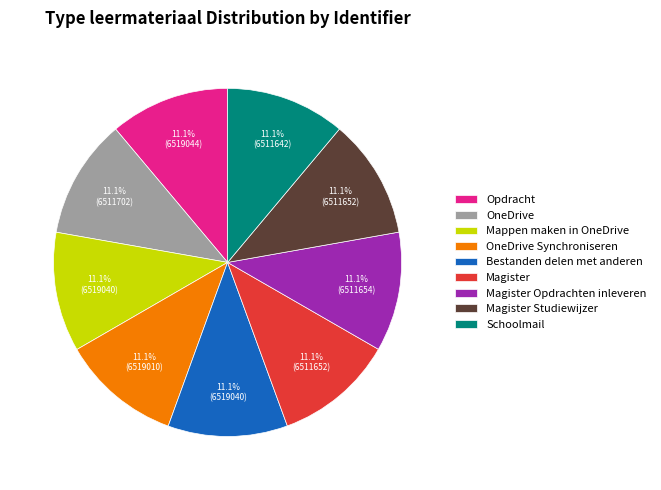

Is it true that Bestanden delen met anderen is 19% of the pie?

False